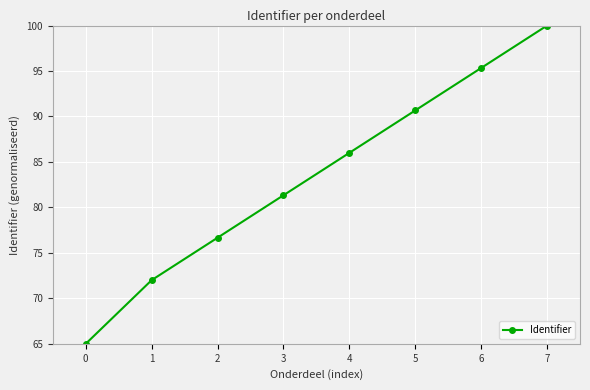

What is the minimum value shown in the chart?

65.0